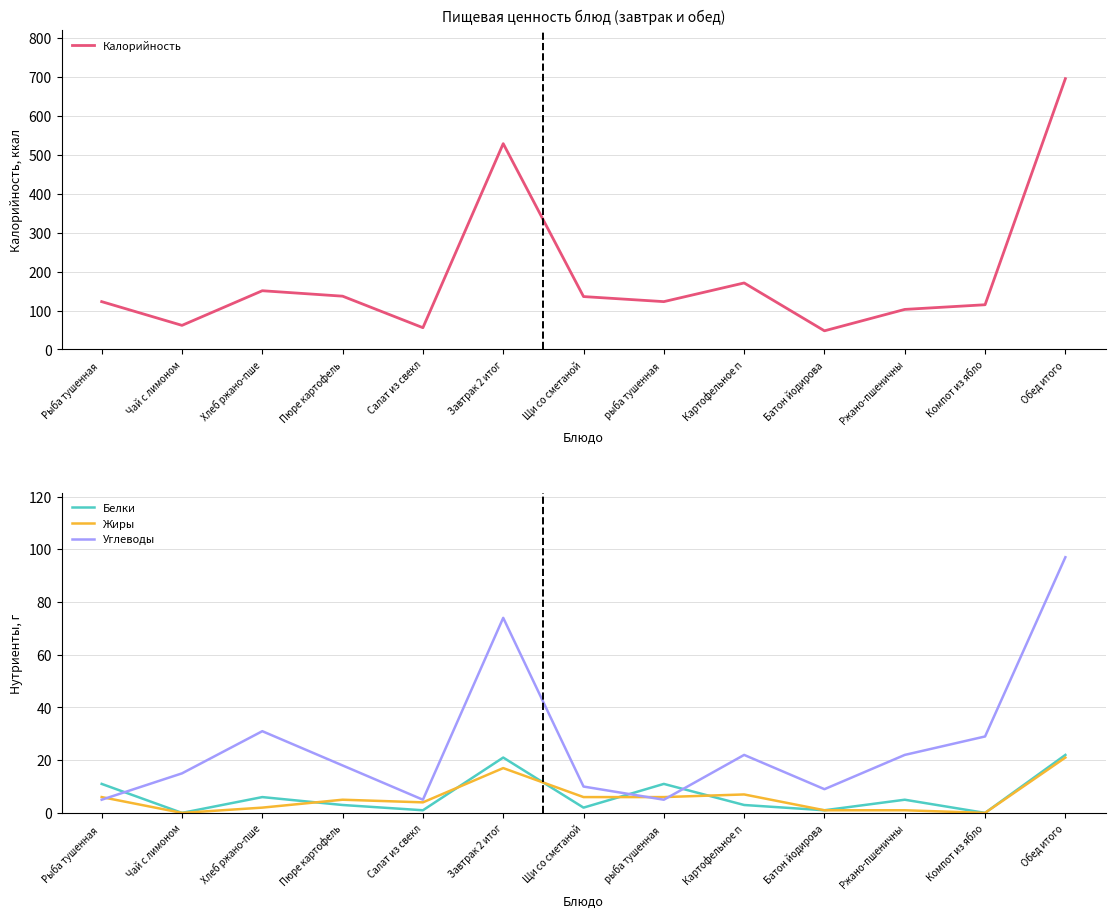

In Калорийность, how many points are lower than both neighbors (excluding endpoints)?

4